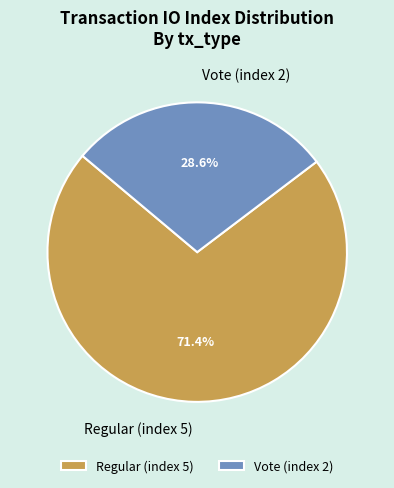

Count the number of slices in the pie.

2